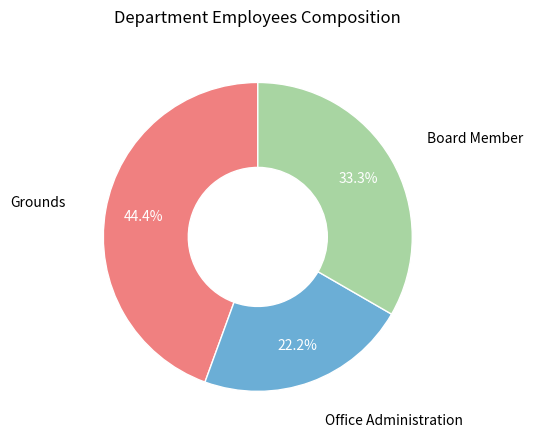

Is there any slice that represents more than half of the pie?

No